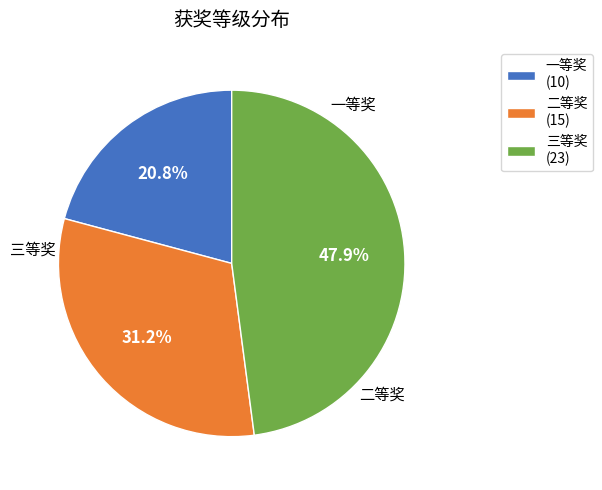

To the nearest percent, what is the difference between the largest and smallest slice percentages?

27%